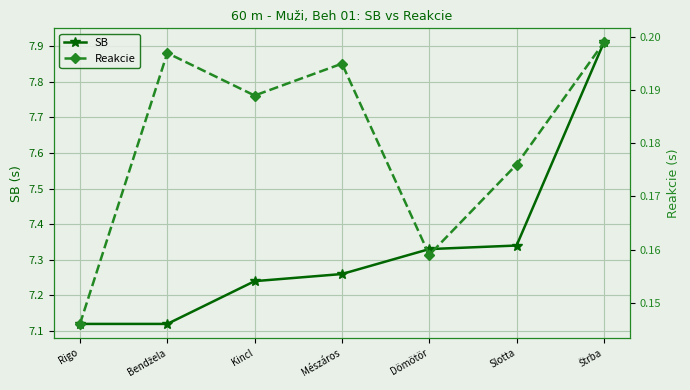

Which category has the lowest value in the SB series?

Rigo